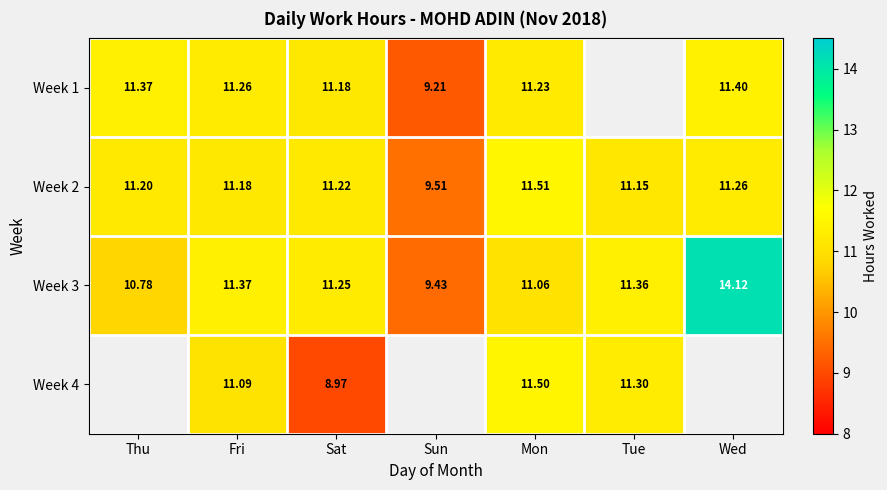

The Week 4 series shows 5.1 at Tue. True or false?

False